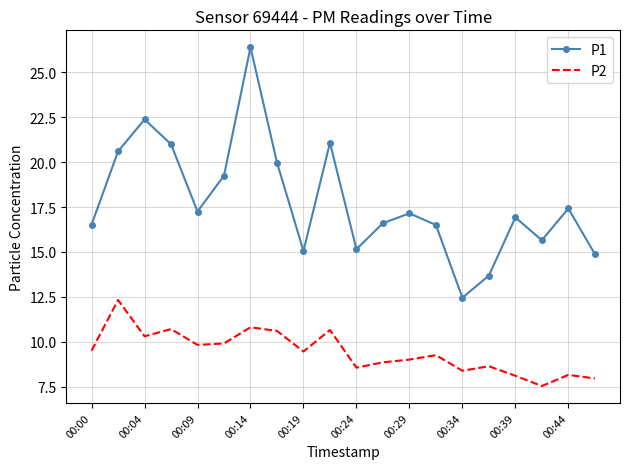

What is the maximum value shown in the chart?

26.4